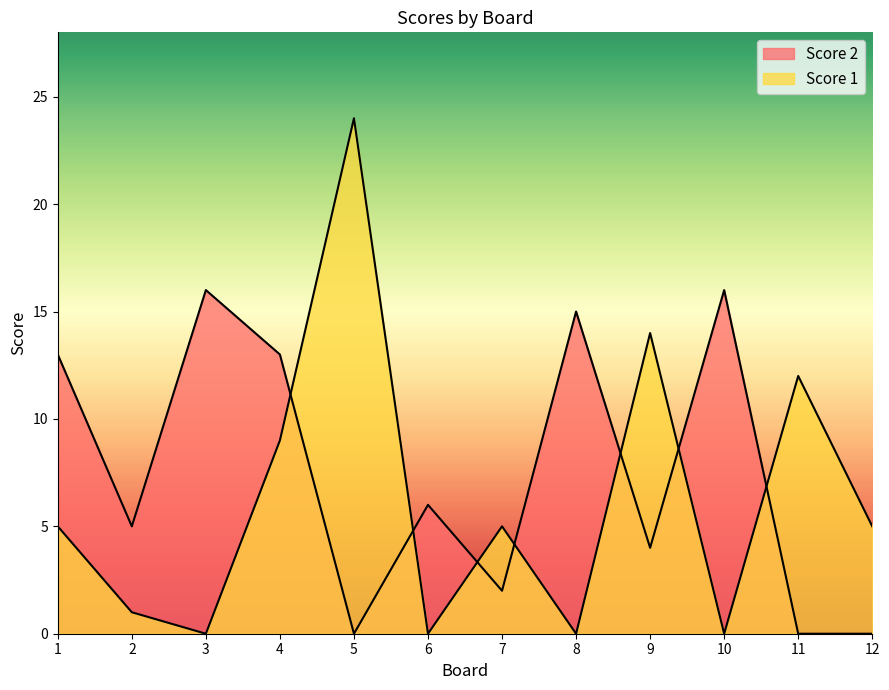

Rank the series by their average value, from highest to lowest.

Score 2, Score 1